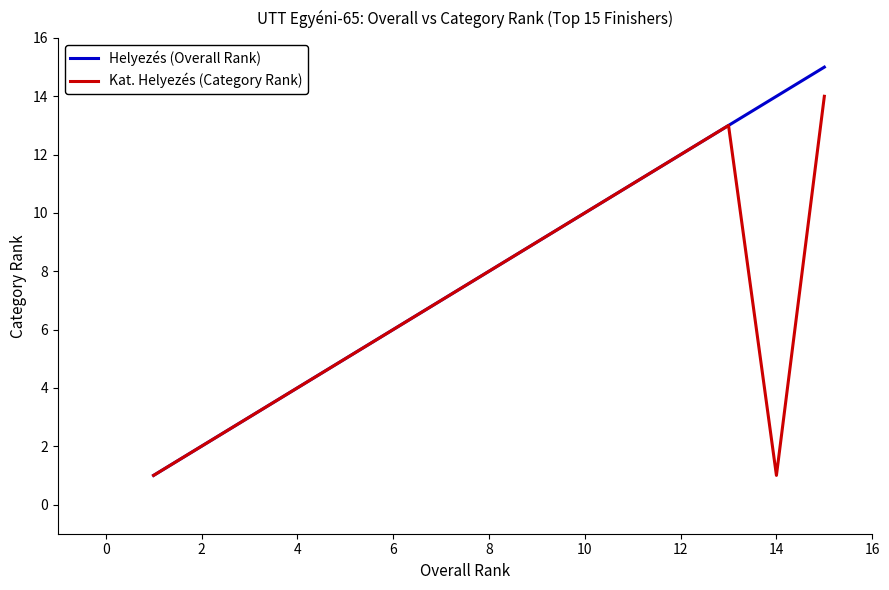

What is the greatest value displayed?

15